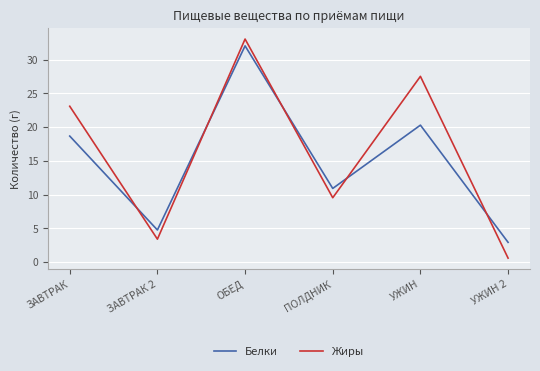

The Жиры series shows 33.0 at ОБЕД. True or false?

True